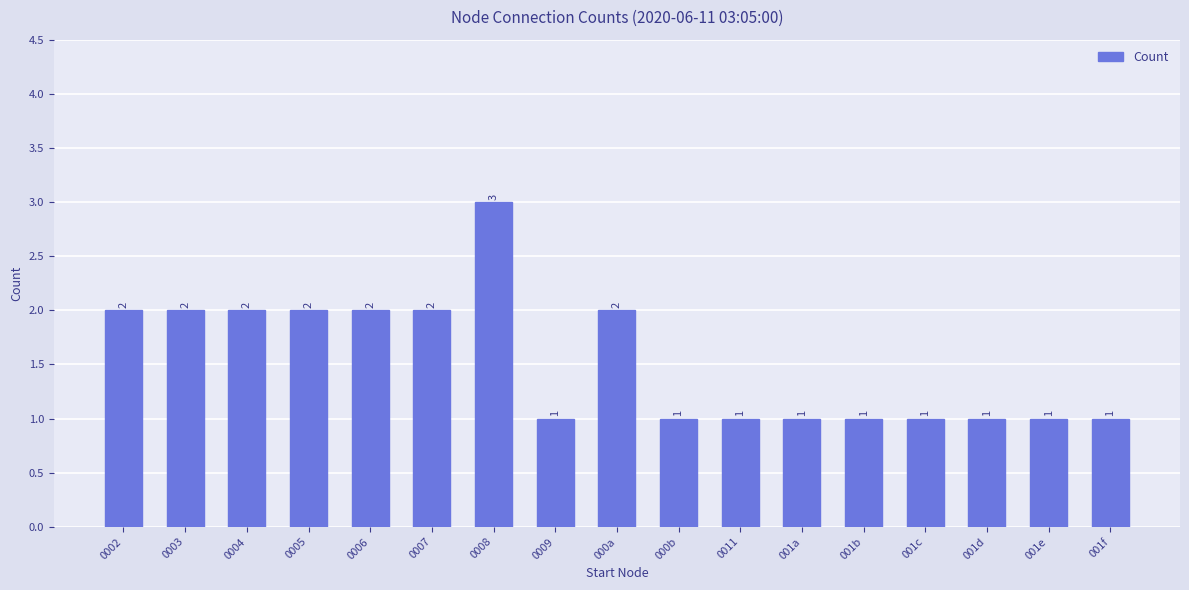

What is the label of the 14th bar from the right?

0005